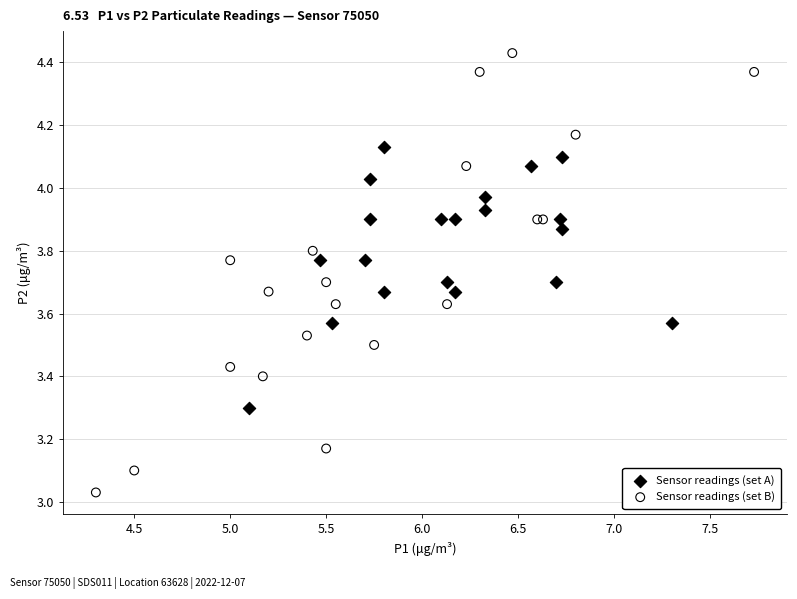

Which series reaches the minimum Y coordinate?

Sensor readings (set B)